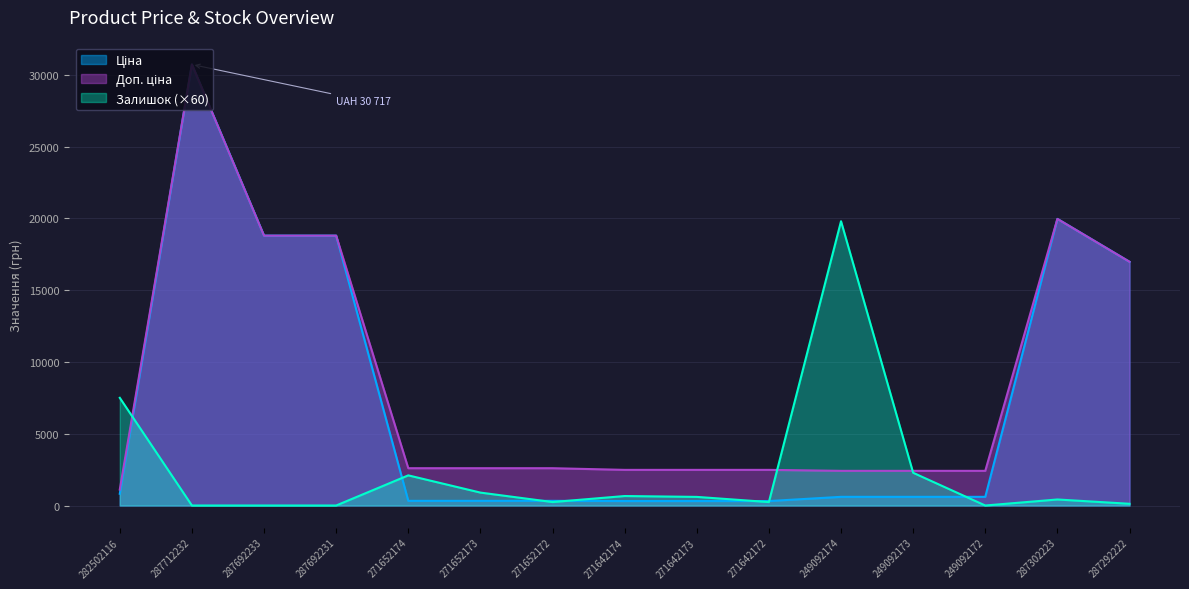

Does the chart have visible grid lines?

Yes